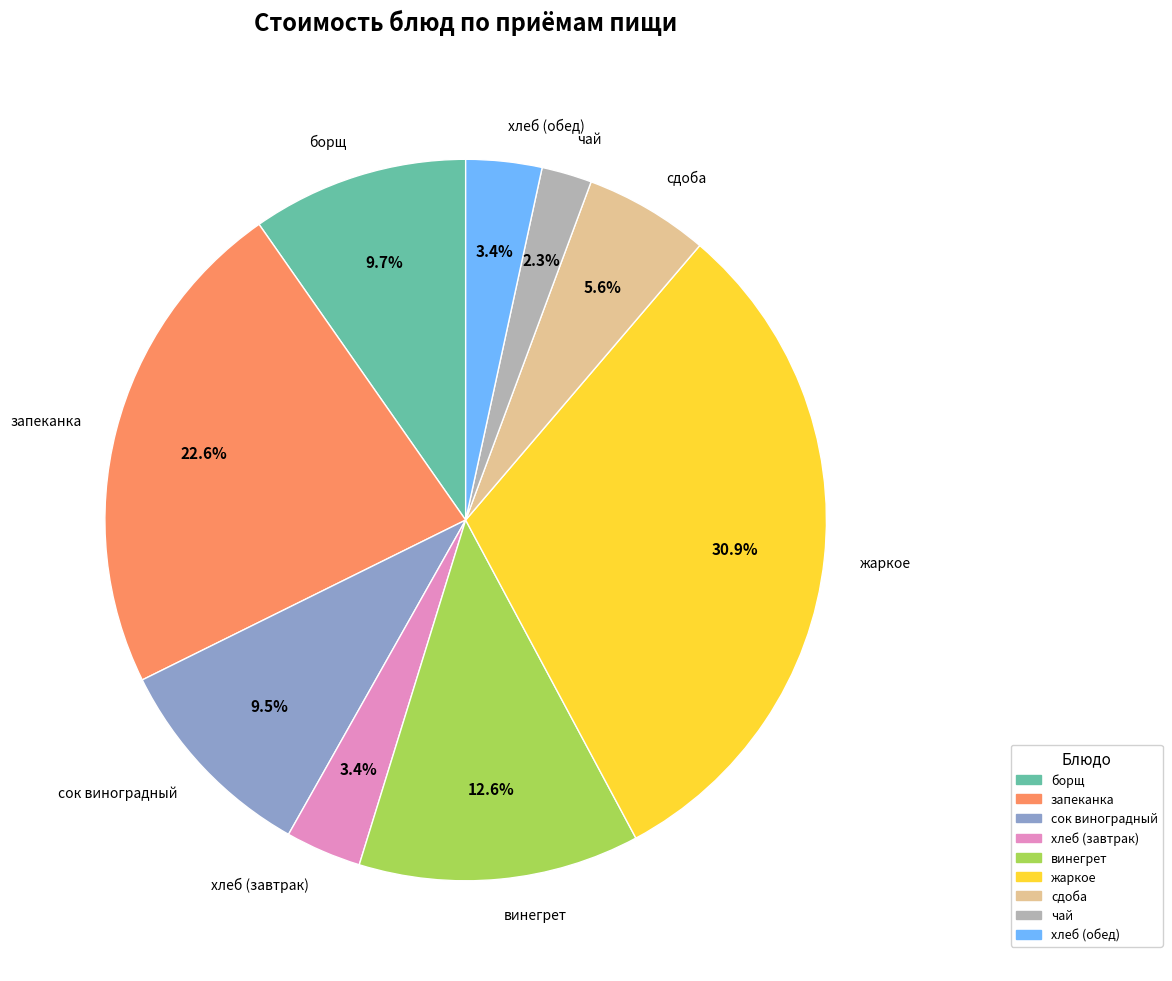

Which has a higher value, винегрет or хлеб (завтрак)?

винегрет